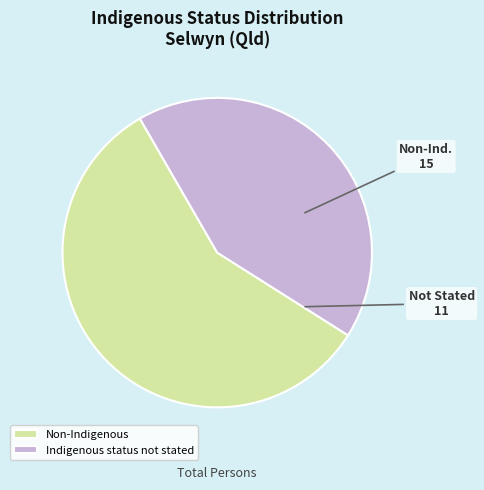

Which category accounts for the majority?

Non-Indigenous